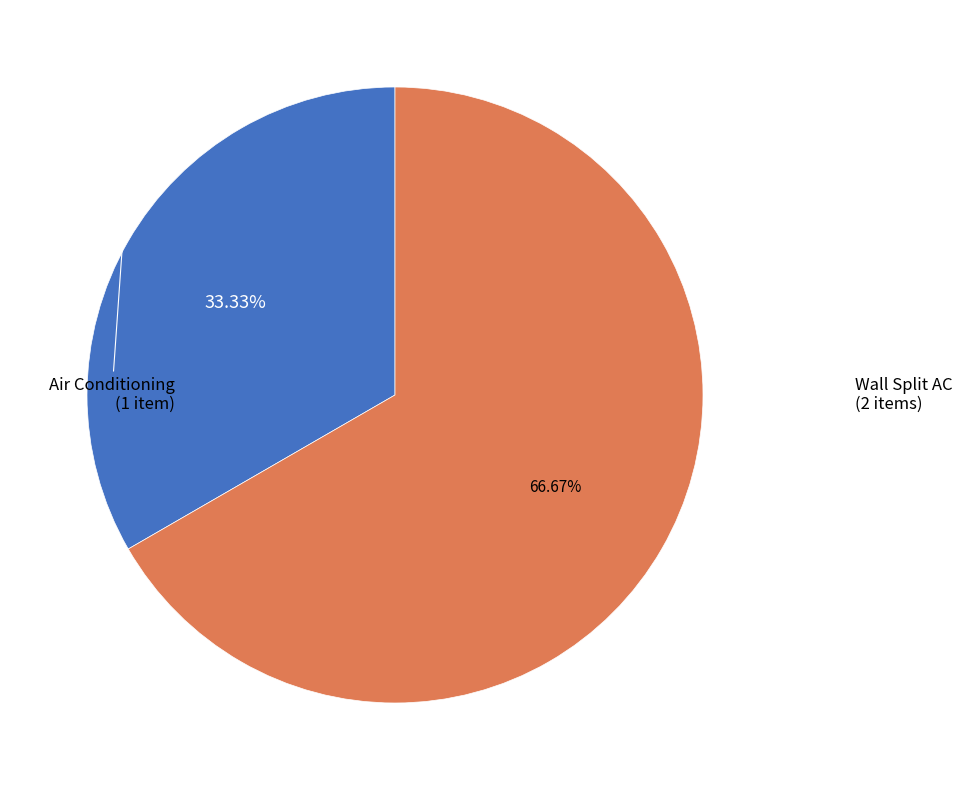

Which slice is the largest?

Wall Split AC